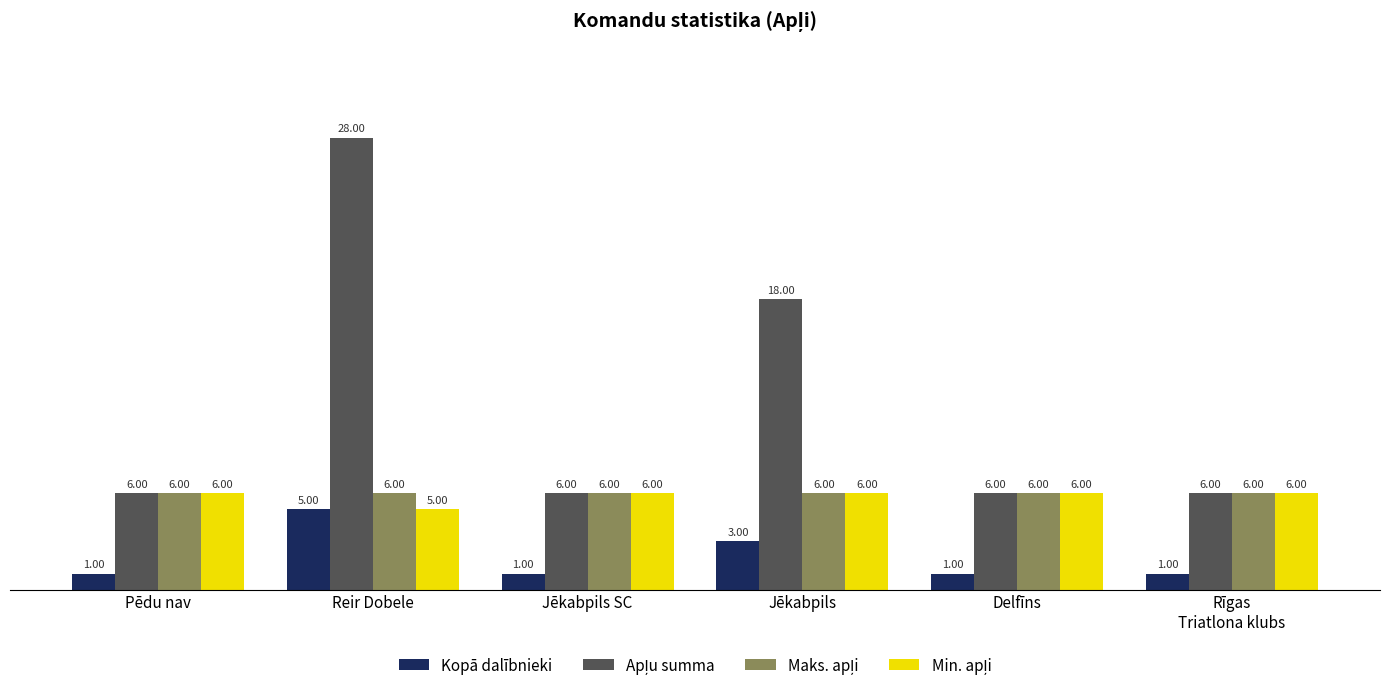

Which label corresponds to the largest value in the chart?

Reir Dobele